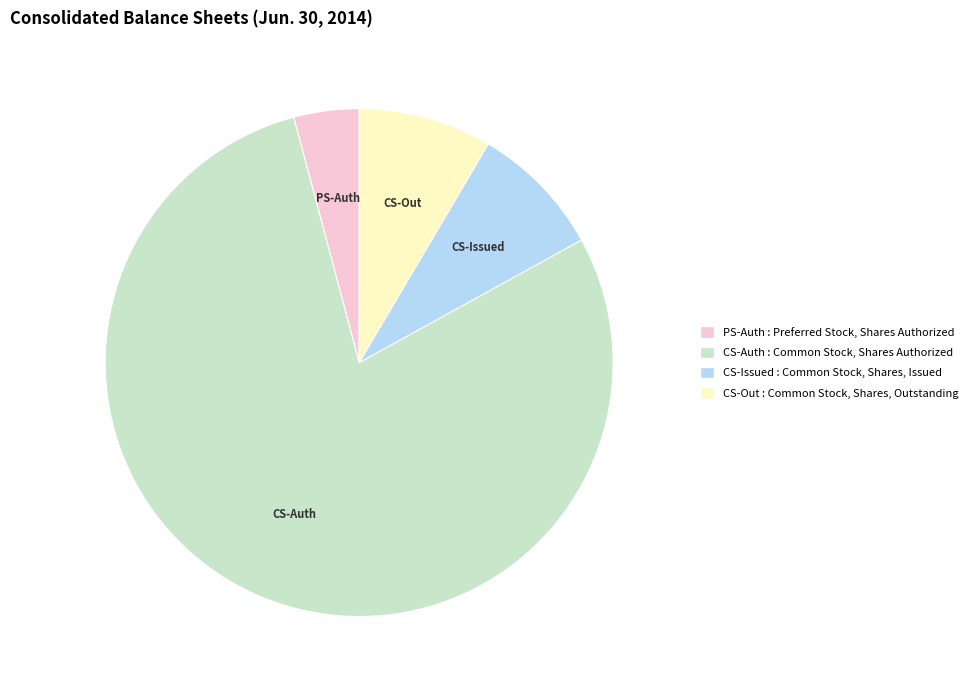

Is there any slice that represents more than half of the pie?

Yes